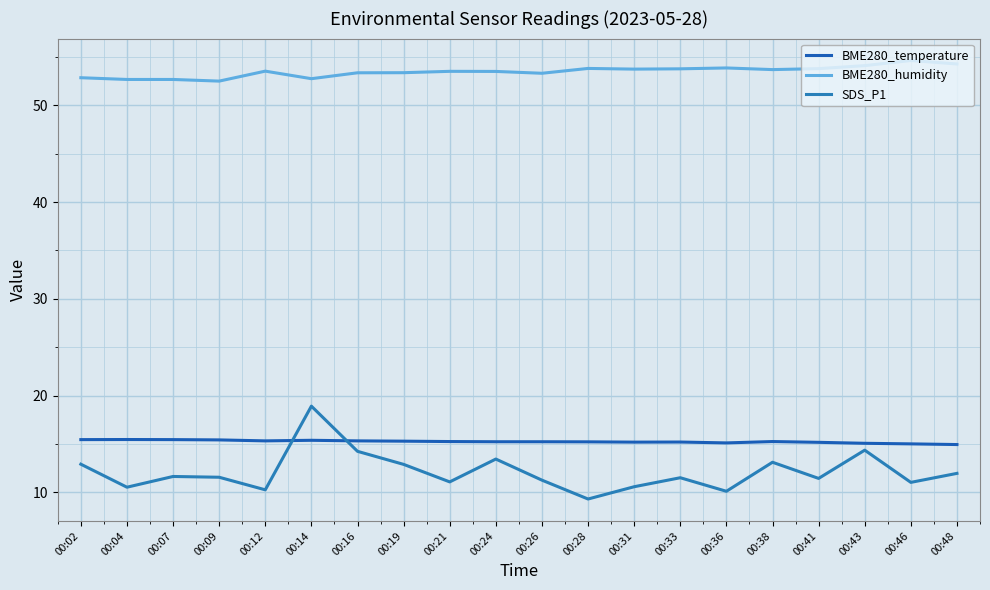

At which category does BME280_temperature reach its first local peak?

00:04